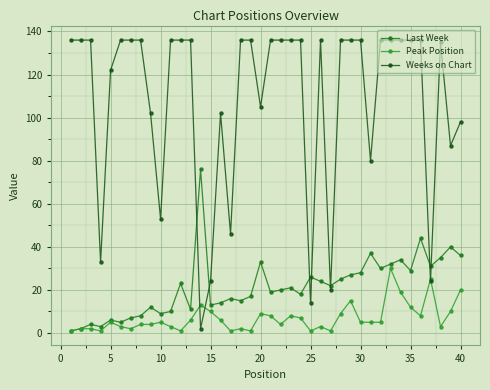

What is the maximum value shown in the chart?

136